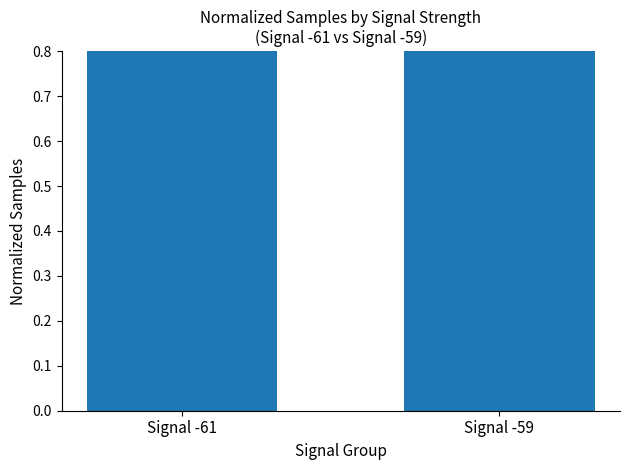

Reading right to left, what are all the values shown in this chart?

1.0	1.0